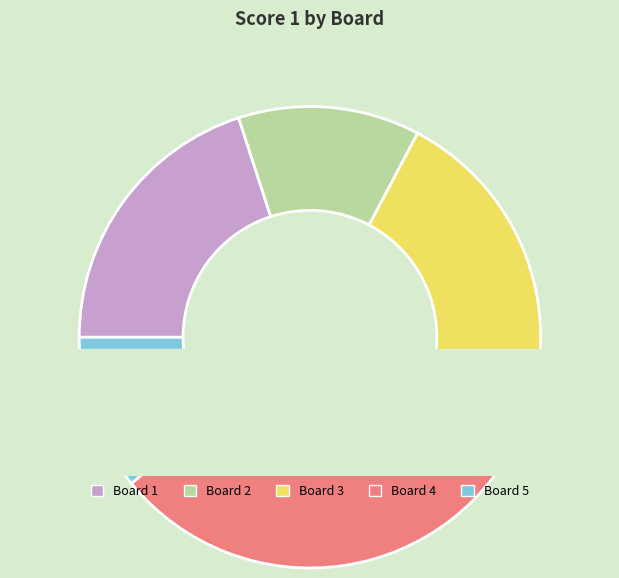

The Board 5 slice represents 26% of the pie. True or false?

False